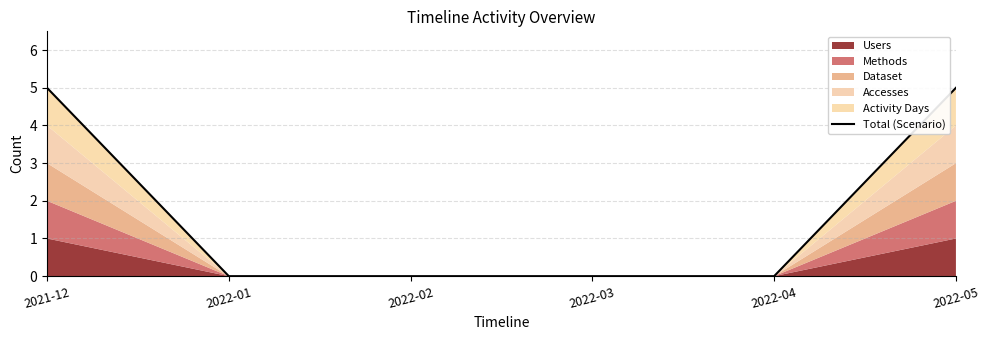

What is the average value?

2